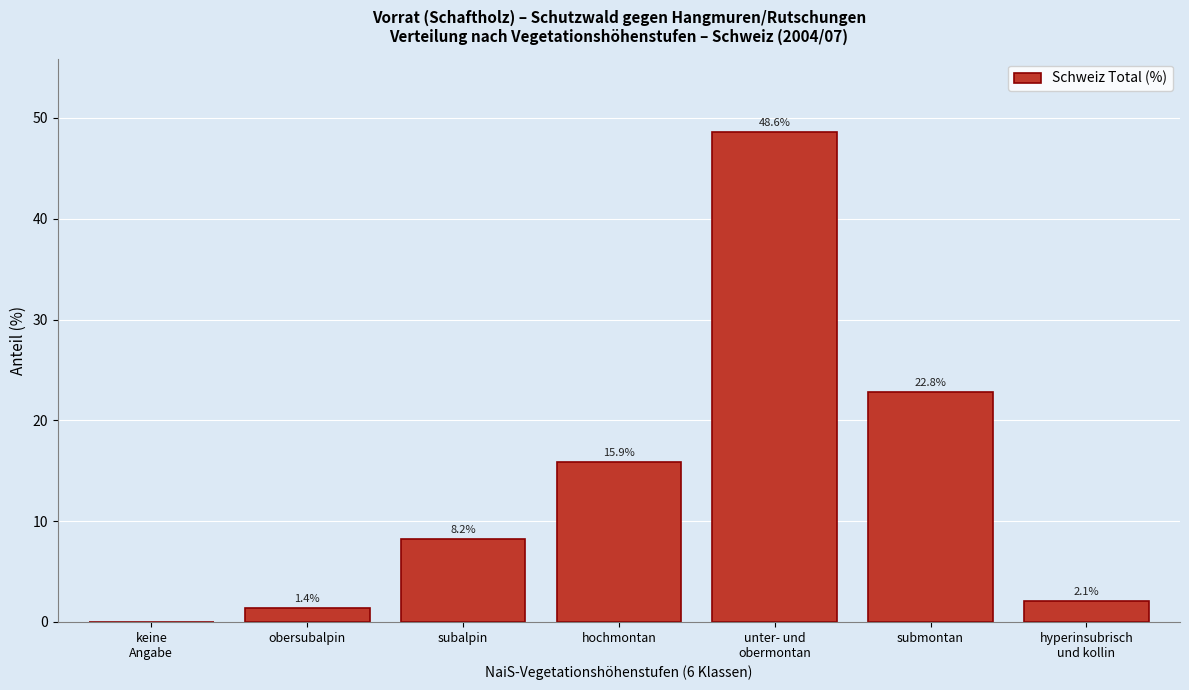

What is the change in value from subalpin to submontan?

+14.6